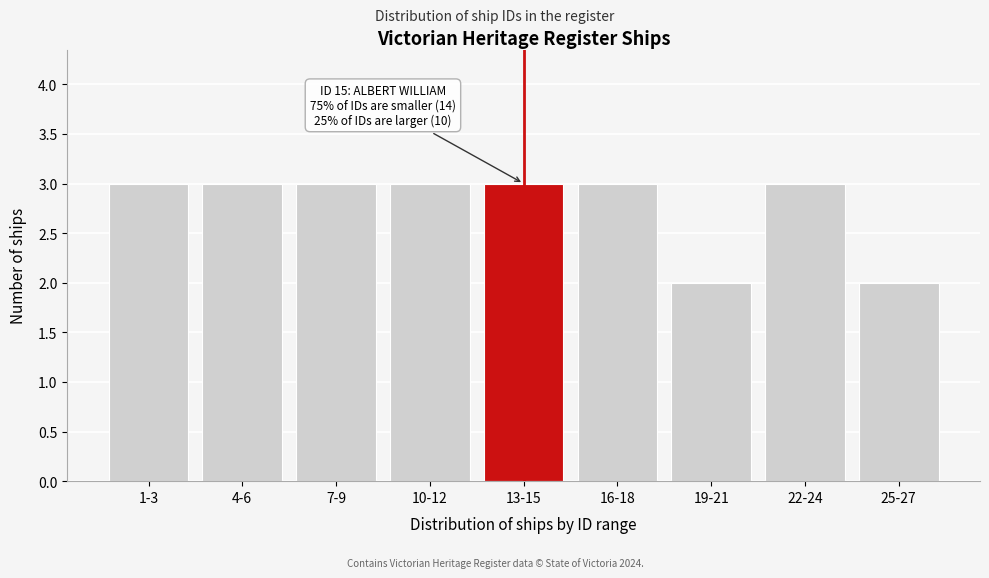

Reading left to right, transcribe all the data shown in this chart.

3	3	3	3	3	3	2	3	2